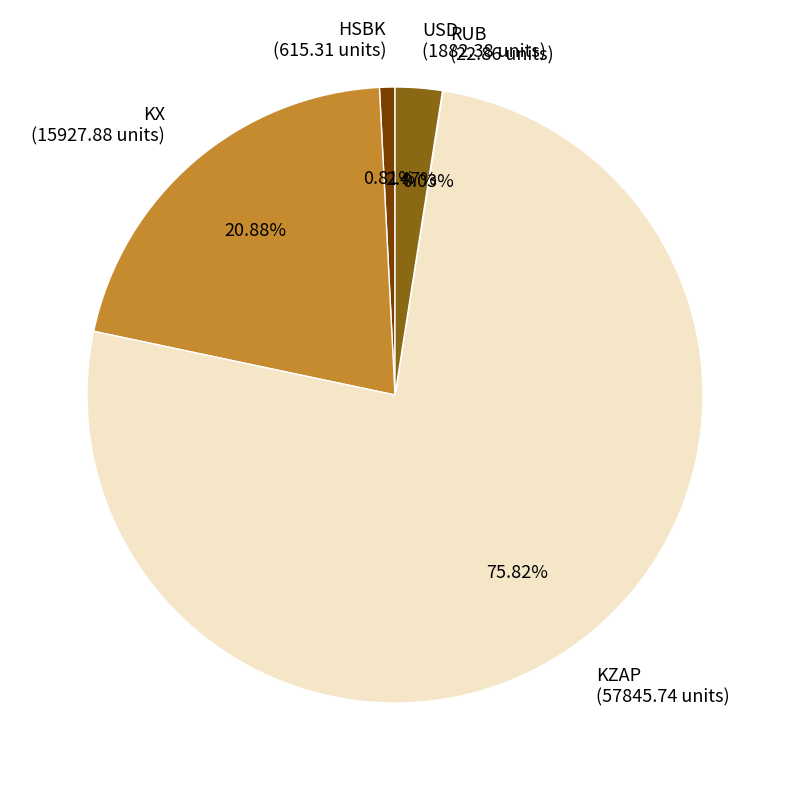

What is the ratio of the value at HSBK (615.31 units) to the value at USD (1882.38 units)?

0.3